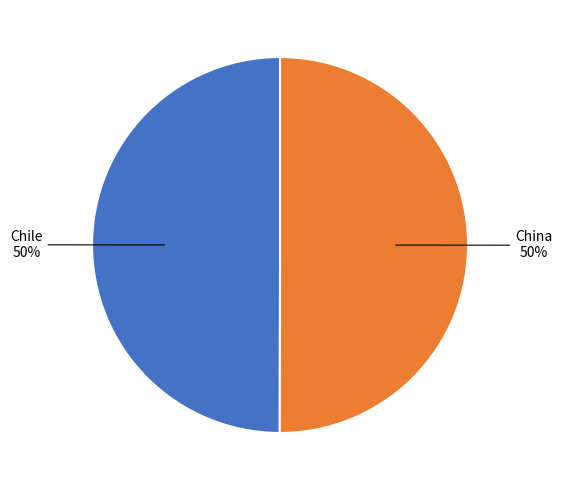

To the nearest percent, what is the average slice percentage?

50%